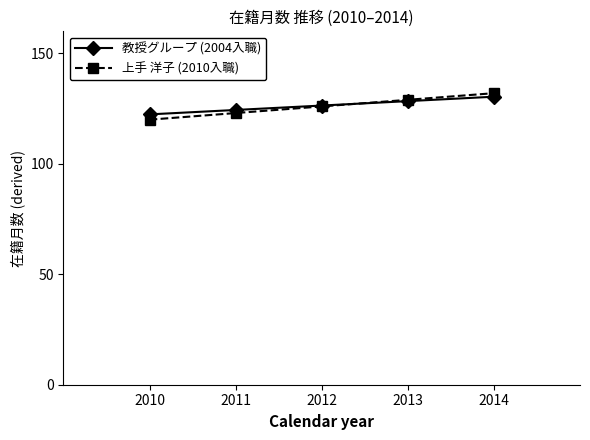

Reading left to right, transcribe all the data shown in this chart.

教授グループ (2004入職): 2010=122.4	2011=124.4	2012=126.4	2013=128.4	2014=130.4
上手 洋子 (2010入職): 2010=120.0	2011=123.0	2012=126.0	2013=129.0	2014=132.0